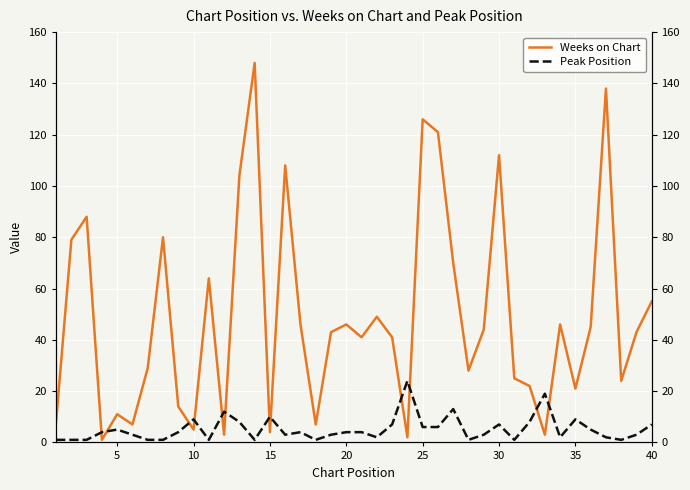

True or false: Weeks on Chart has more than 0 points higher than both neighbors.

True